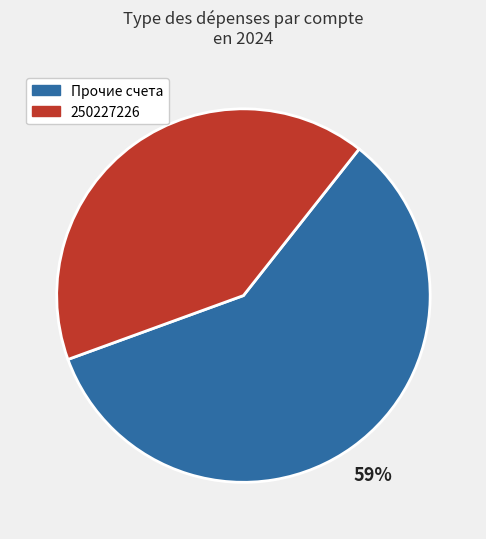

To the nearest percent, what is the difference between the largest and smallest slice percentages?

18%